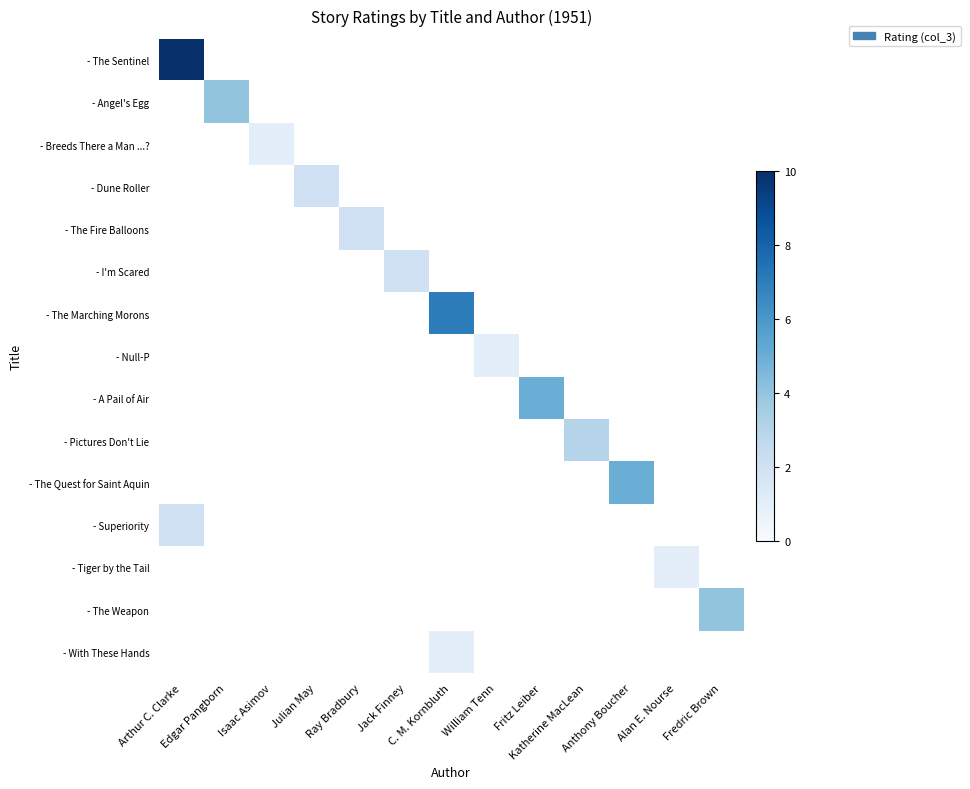

What is the minimum value shown in the chart?

1.0